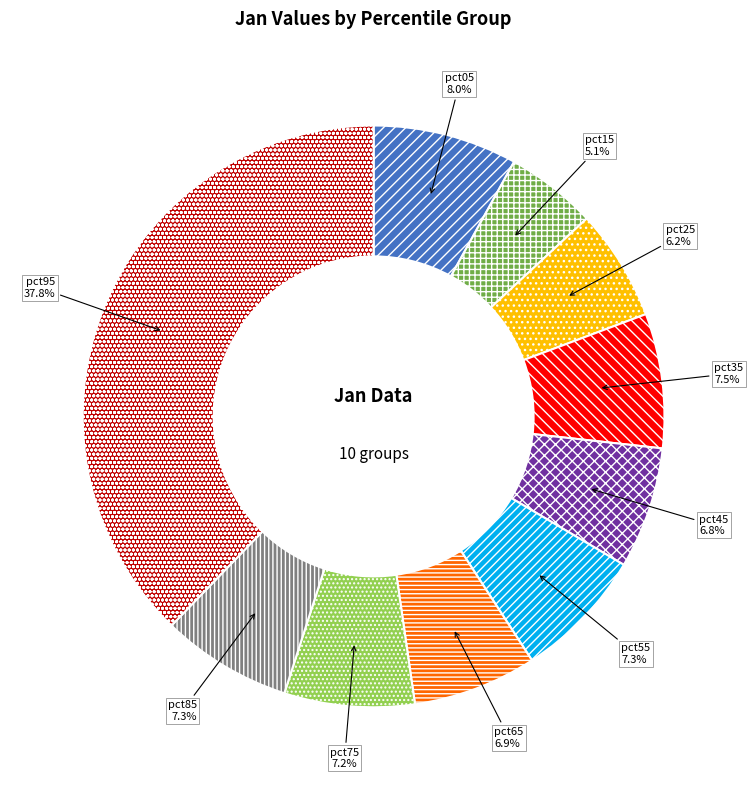

What is the largest slice in the pie chart?

pct95